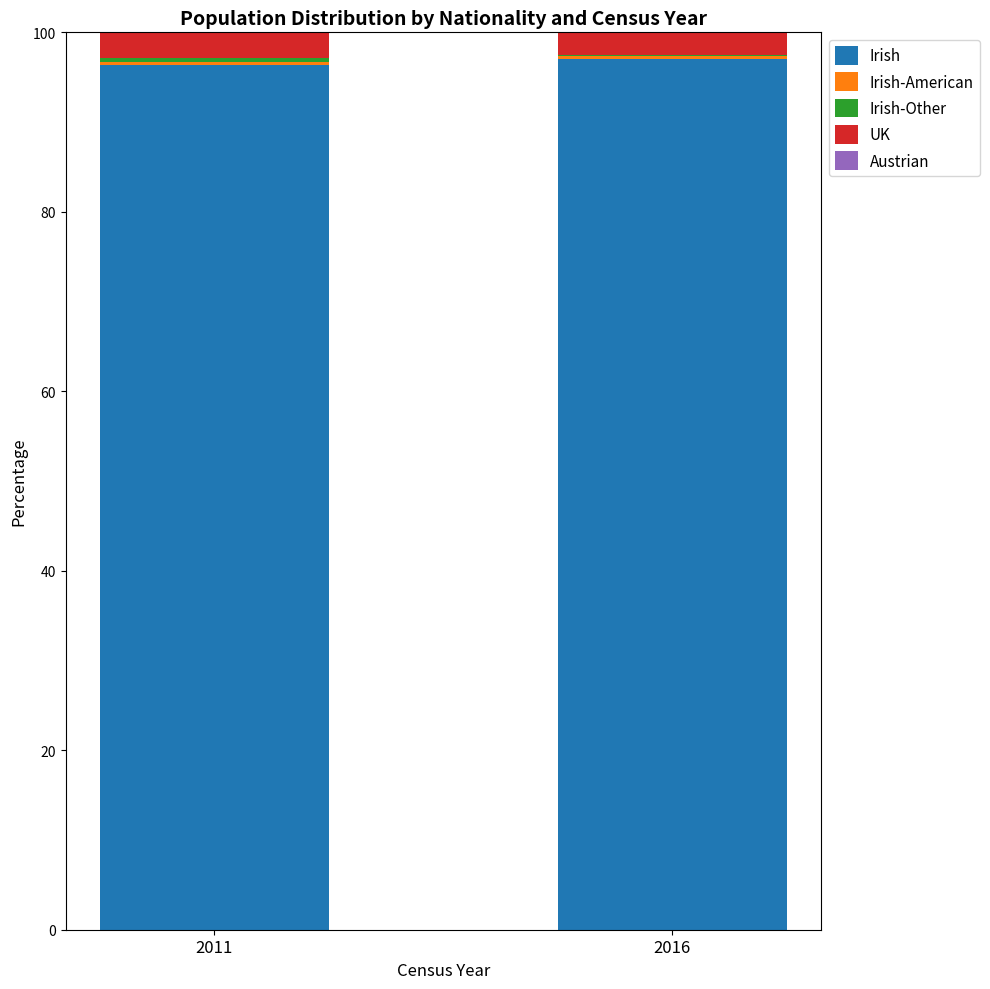

What is the sum of all Irish values?

193.4